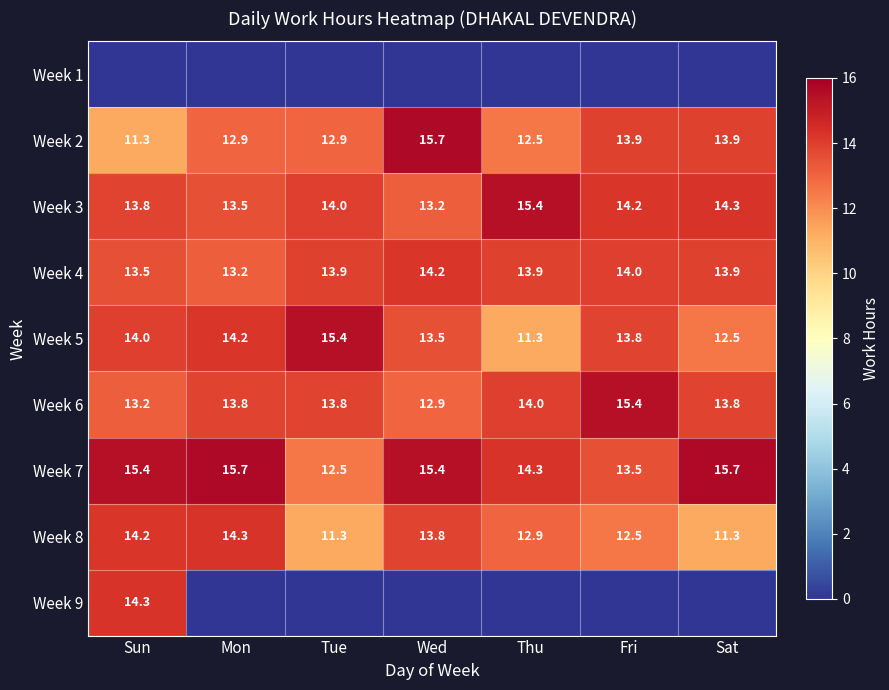

How many data points in Week 2 are above 12?

6